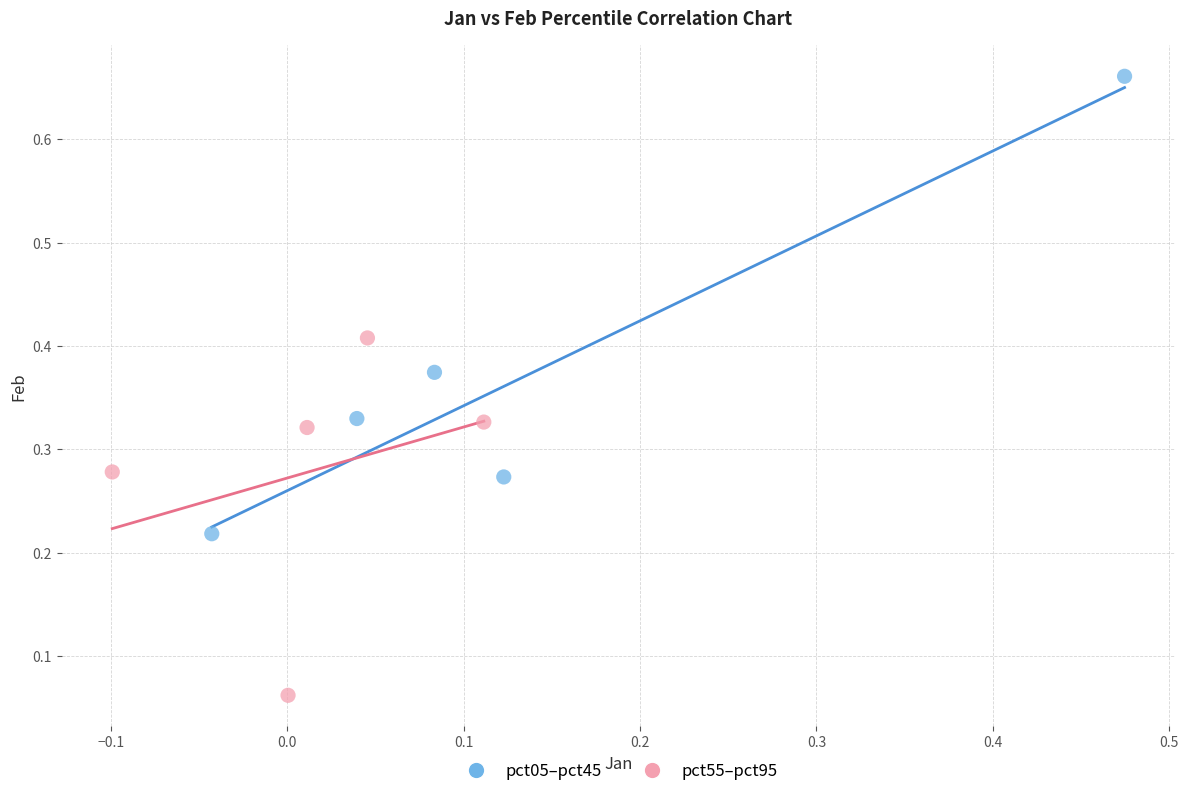

Which series has the largest Y range (max minus min)?

pct05–pct45